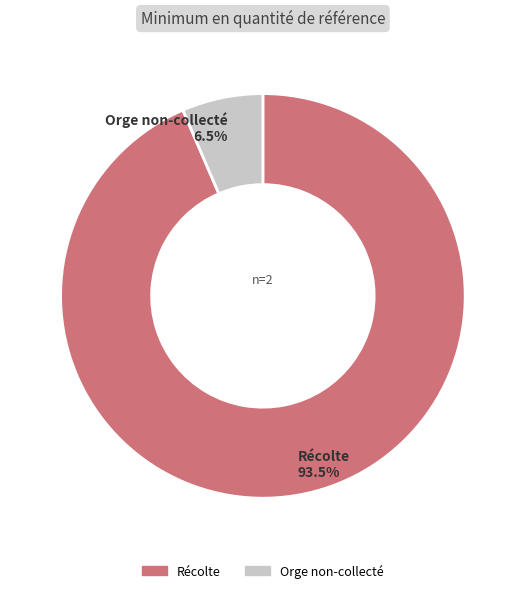

Which has a higher value, Orge non-collecté or Récolte?

Récolte